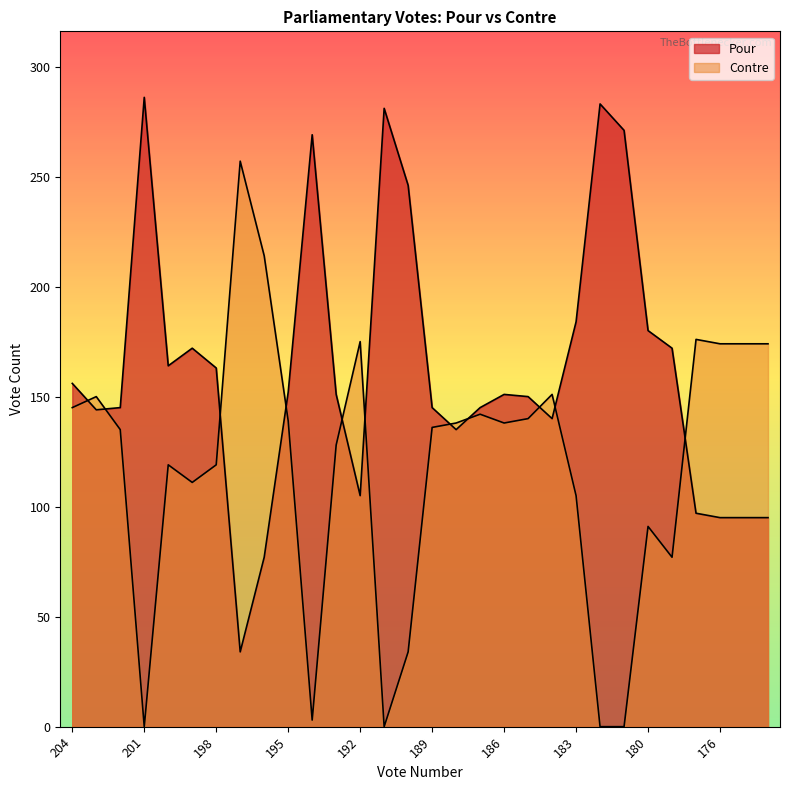

What is the sum of all Contre values?

3545